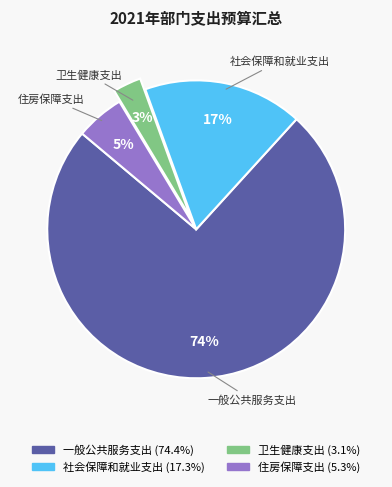

The 一般公共服务支出 slice represents 74% of the pie. True or false?

True